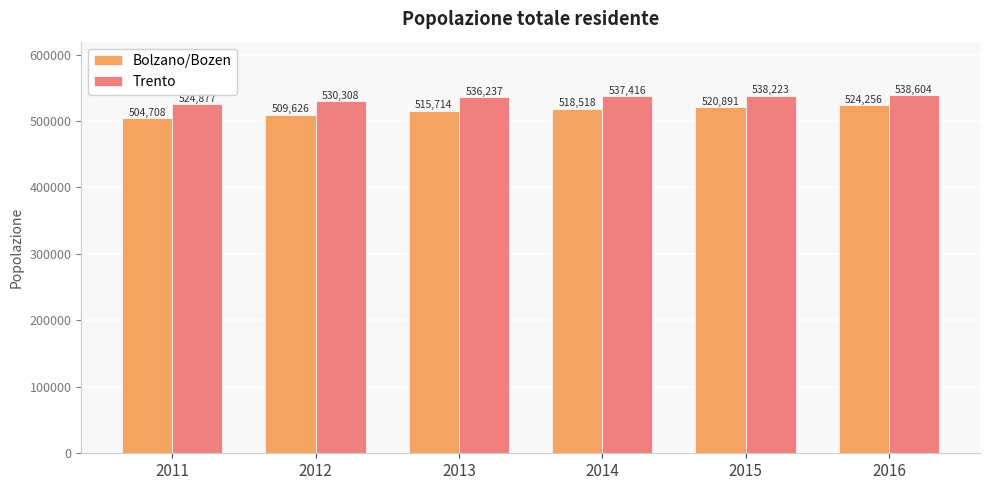

Rank the series at 2014 from lowest to highest value.

Bolzano/Bozen, Trento